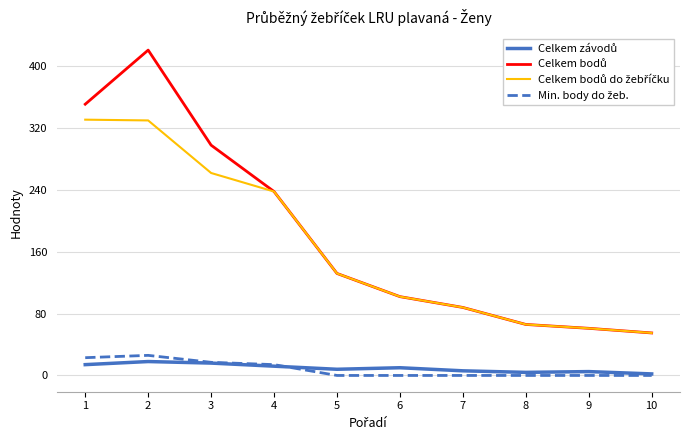

What is the maximum value shown in the chart?

421